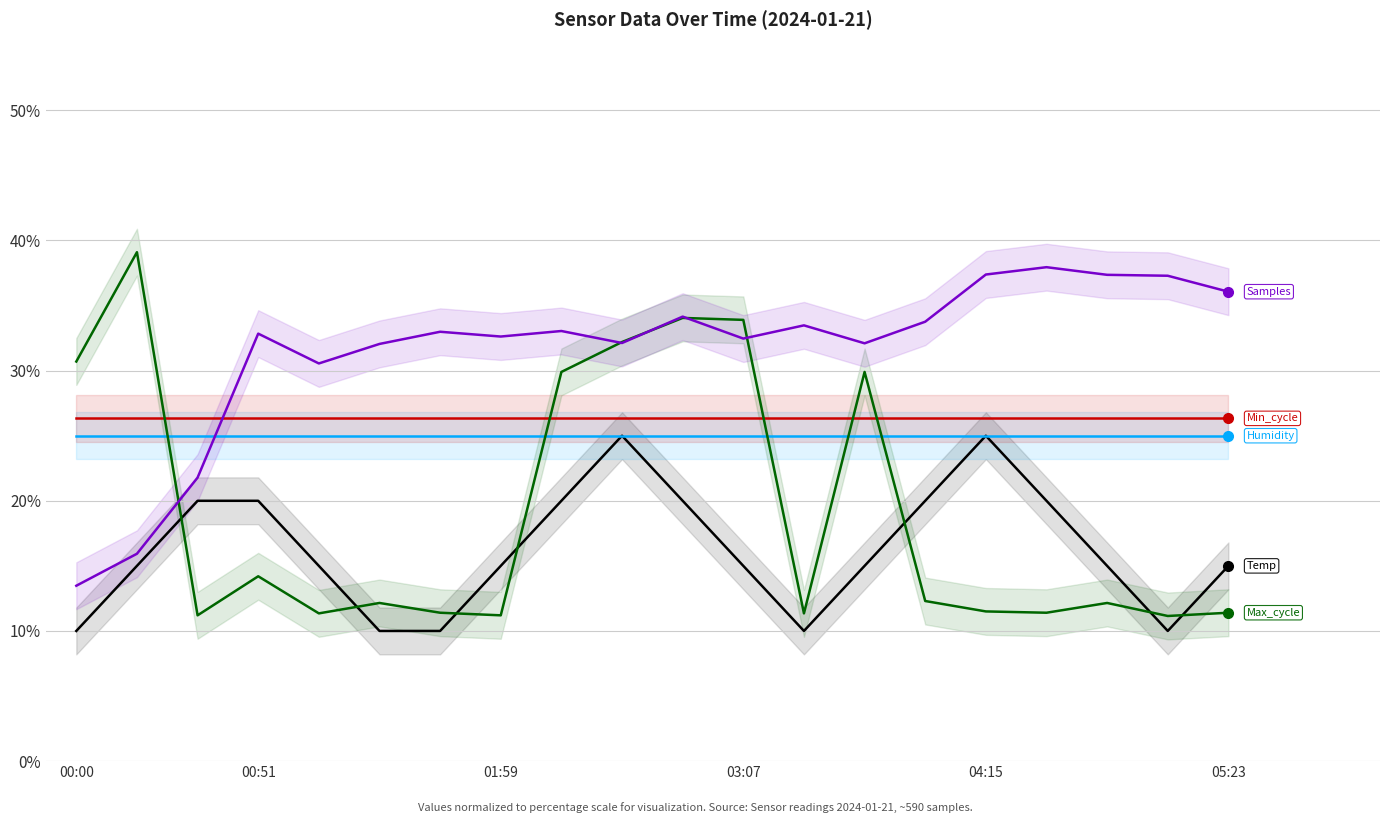

In Max_cycle, how many points are lower than both neighbors (excluding endpoints)?

6